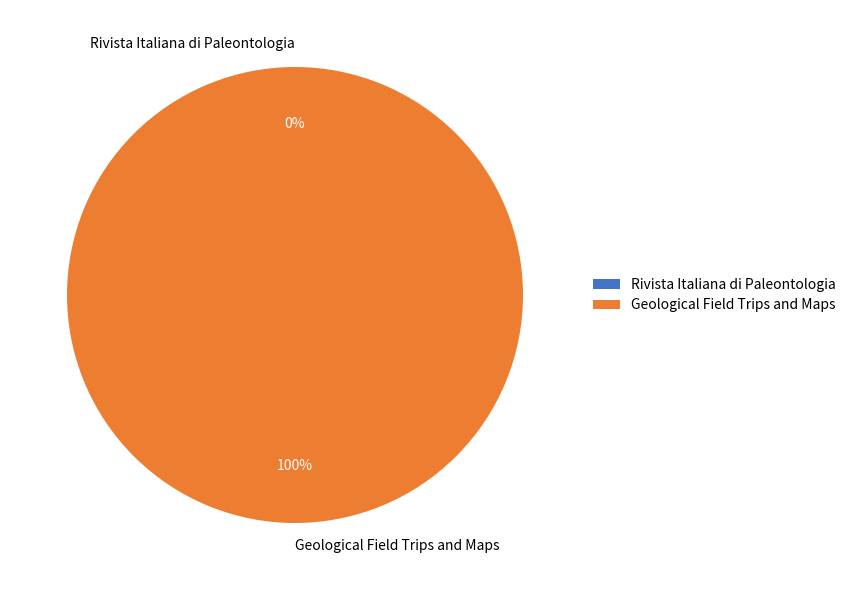

To the nearest percent, what is the average slice percentage?

50%